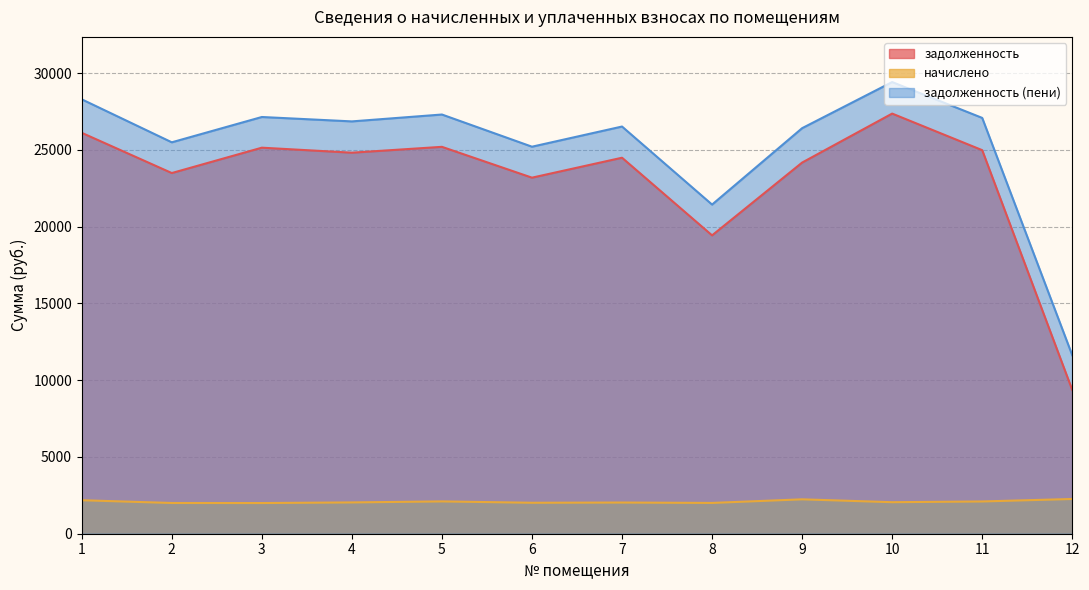

Is it true that задолженность (пени) equals 26409.6 at 9?

True